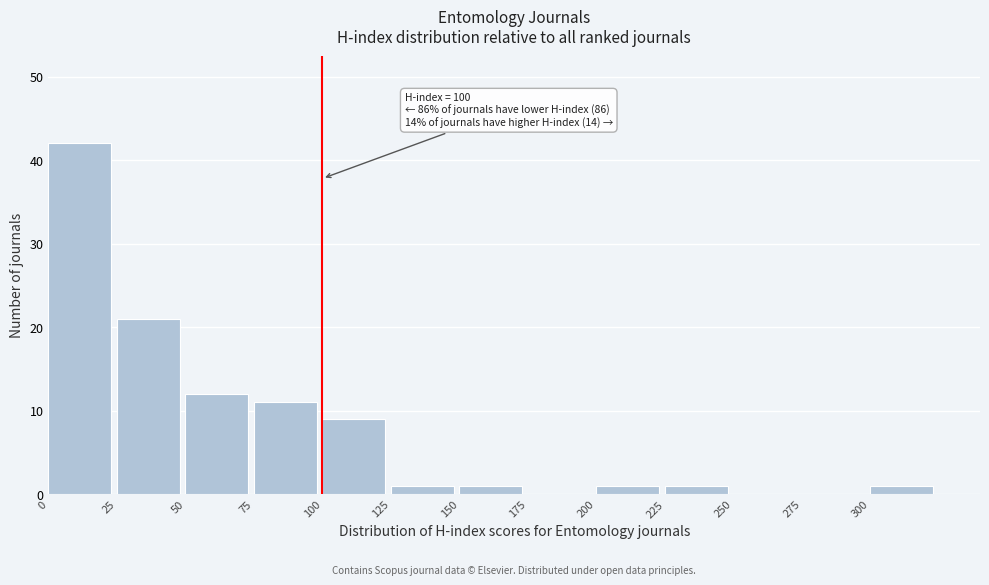

Which range on the x-axis has the tallest bar?

0 to 25